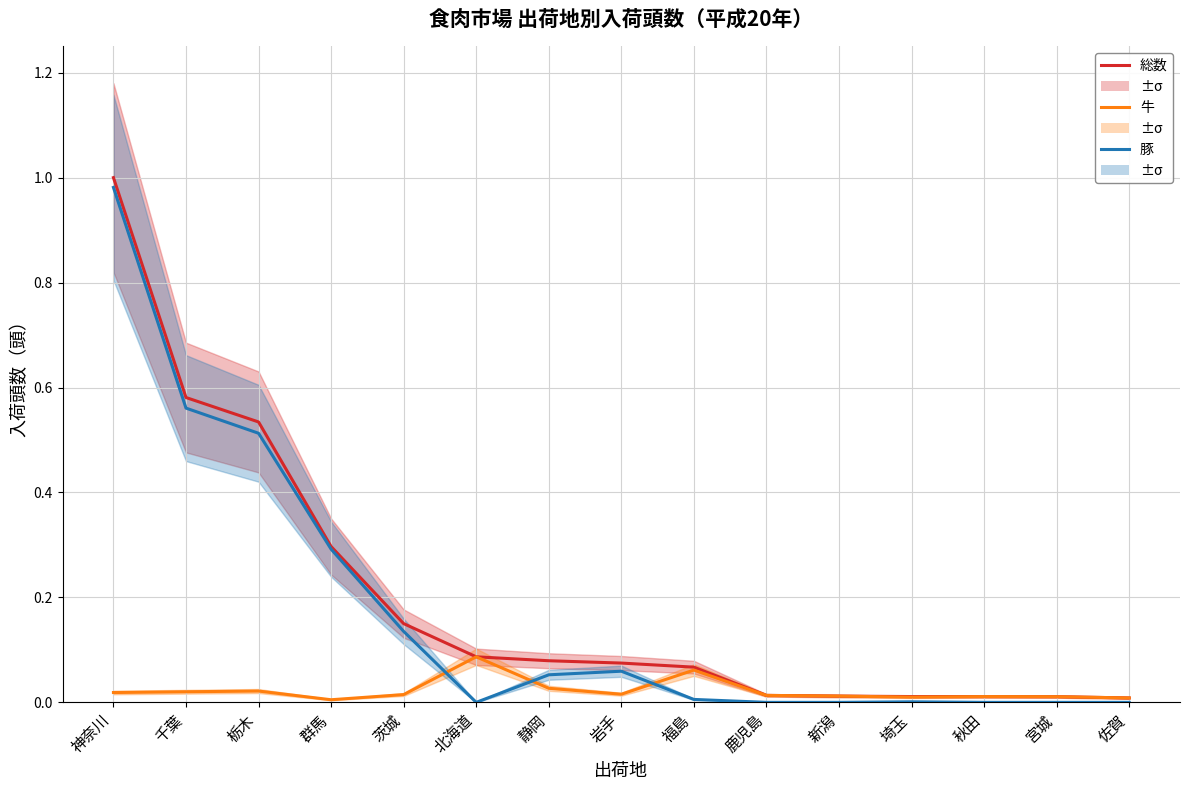

Reading right to left, extract all data points from this chart.

総数（入荷頭数）: 佐賀=0.0	宮城=0.0	秋田=0.0	埼玉=0.0	新潟=0.0	鹿児島=0.0	福島=0.1	岩手=0.1	静岡=0.1	北海道=0.1	茨城=0.2	群馬=0.3	栃木=0.5	千葉=0.6	神奈川=1.0
牛（入荷頭数）: 佐賀=0.0	宮城=0.0	秋田=0.0	埼玉=0.0	新潟=0.0	鹿児島=0.0	福島=0.1	岩手=0.0	静岡=0.0	北海道=0.1	茨城=0.0	群馬=0.0	栃木=0.0	千葉=0.0	神奈川=0.0
豚（入荷頭数）: 佐賀=0.0	宮城=0.0	秋田=0.0	埼玉=0.0	新潟=0.0	鹿児島=0.0	福島=0.0	岩手=0.1	静岡=0.1	北海道=0.0	茨城=0.1	群馬=0.3	栃木=0.5	千葉=0.6	神奈川=1.0